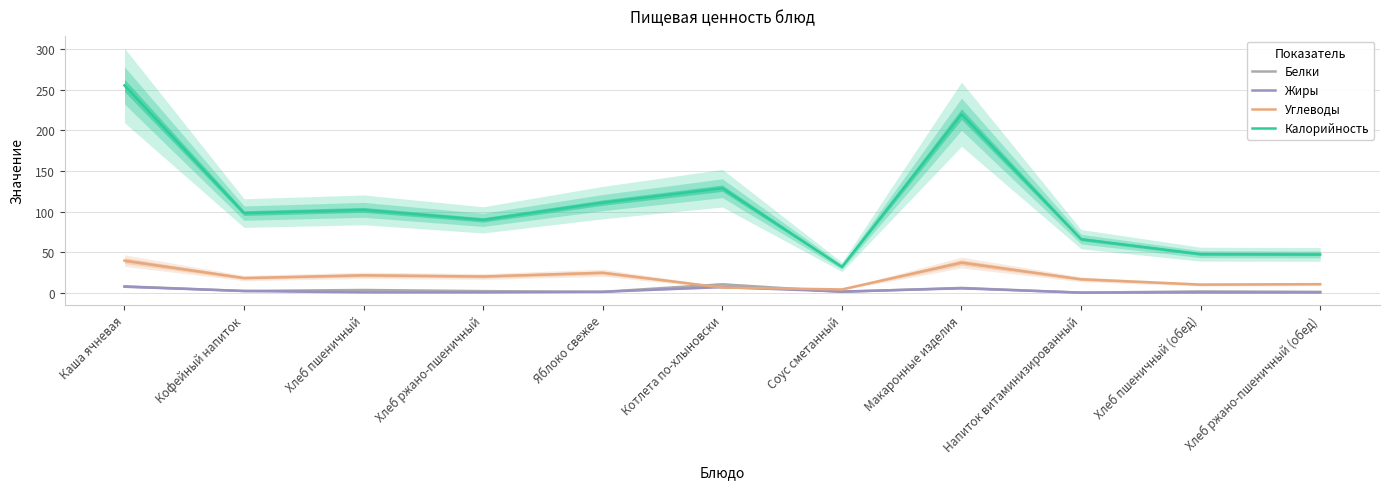

Reading left to right, transcribe all the data shown in this chart.

Белки: Каша ячневая=7.8	Кофейный напиток=2.1	Хлеб пшеничный=3.3	Хлеб ржано-пшеничный=1.9	Яблоко свежее=1.0	Котлета по-хлыновски=10.3	Соус сметанный=1.0	Макаронные изделия=5.8	Напиток витаминизированный=0.0	Хлеб пшеничный (обед)=1.5	Хлеб ржано-пшеничный (обед)=1.0
Жиры: Каша ячневая=7.4	Кофейный напиток=2.0	Хлеб пшеничный=0.4	Хлеб ржано-пшеничный=0.3	Яблоко свежее=1.0	Котлета по-хлыновски=6.9	Соус сметанный=1.3	Макаронные изделия=5.4	Напиток витаминизированный=0.0	Хлеб пшеничный (обед)=0.2	Хлеб ржано-пшеничный (обед)=0.1
Углеводы: Каша ячневая=39.4	Кофейный напиток=18.0	Хлеб пшеничный=21.4	Хлеб ржано-пшеничный=19.9	Яблоко свежее=24.5	Котлета по-хлыновски=6.3	Соус сметанный=3.9	Макаронные изделия=37.1	Напиток витаминизированный=16.5	Хлеб пшеничный (обед)=9.9	Хлеб ржано-пшеничный (обед)=10.5
Калорийность: Каша ячневая=255.5	Кофейный напиток=98.0	Хлеб пшеничный=102.0	Хлеб ржано-пшеничный=89.7	Яблоко свежее=111.0	Котлета по-хлыновски=128.8	Соус сметанный=31.7	Макаронные изделия=220.0	Напиток витаминизированный=65.9	Хлеб пшеничный (обед)=47.5	Хлеб ржано-пшеничный (обед)=47.1